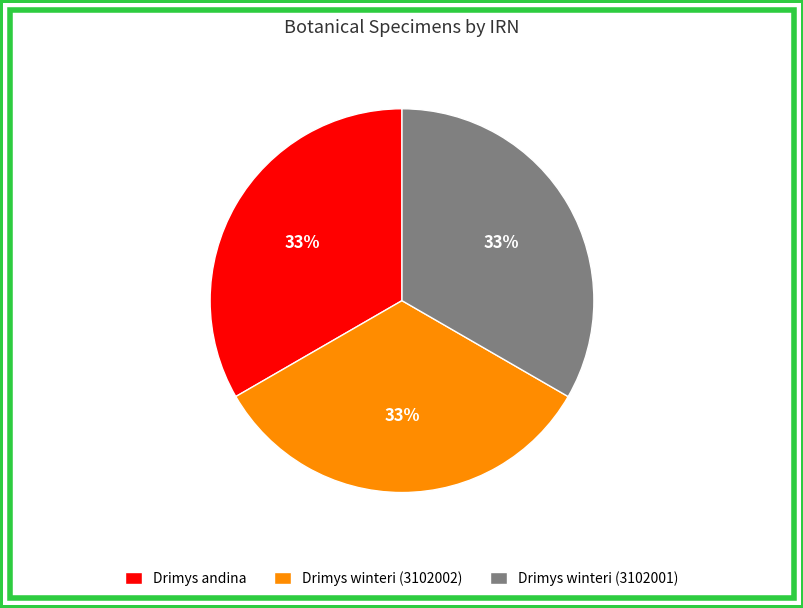

Is it true that Drimys winteri (3102002) is 33% of the pie?

True